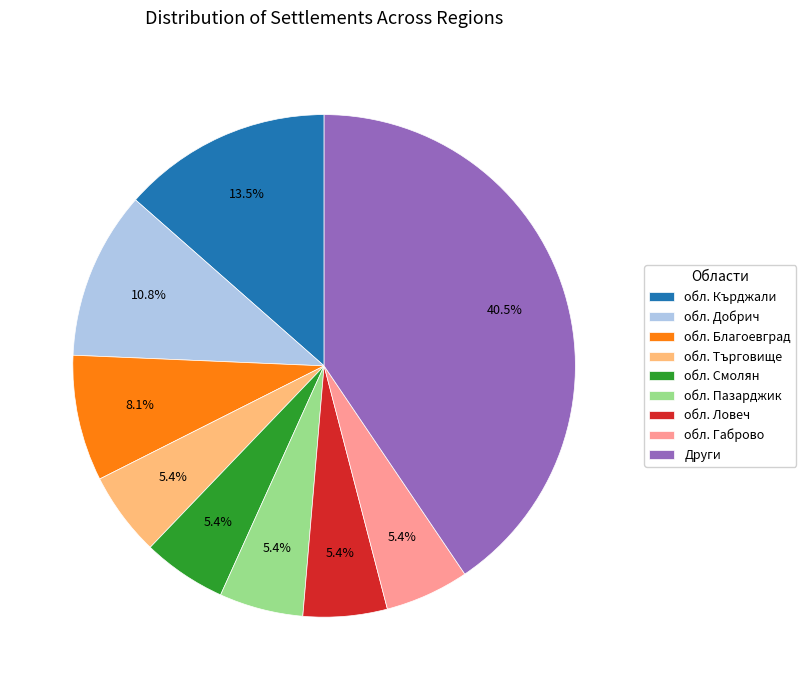

Does any single category account for the majority?

No